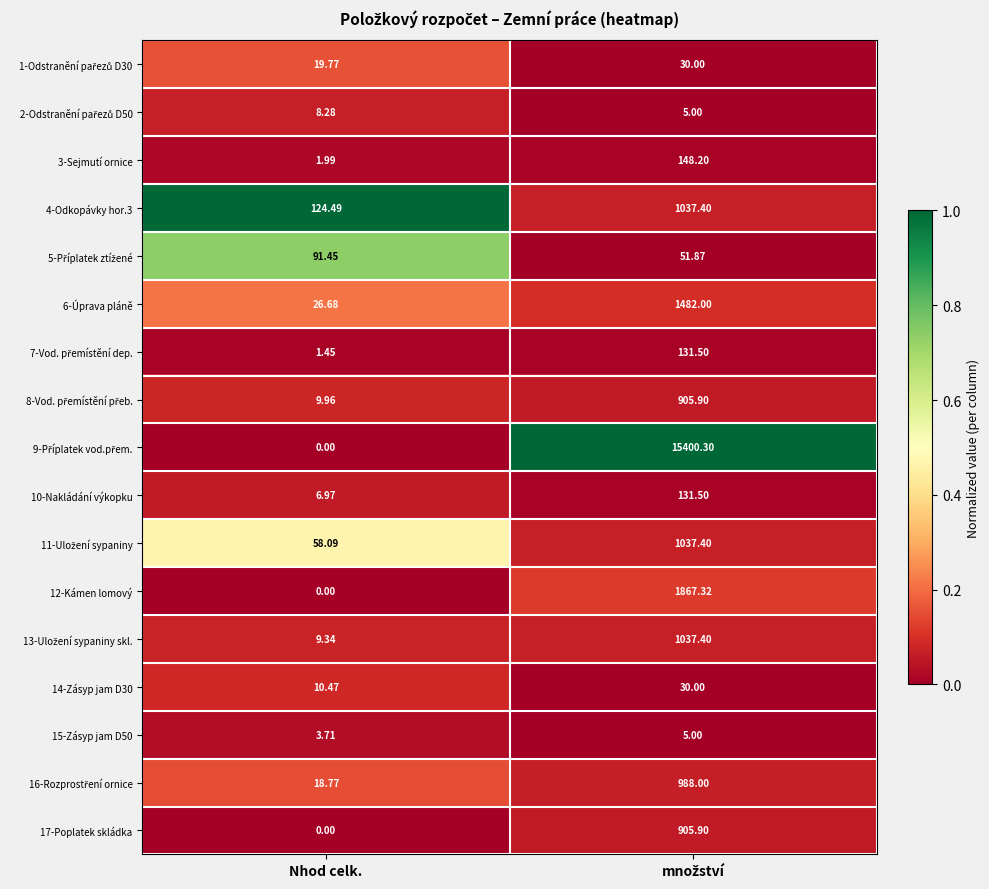

Which label corresponds to the smallest value in the chart?

Nhod celk.